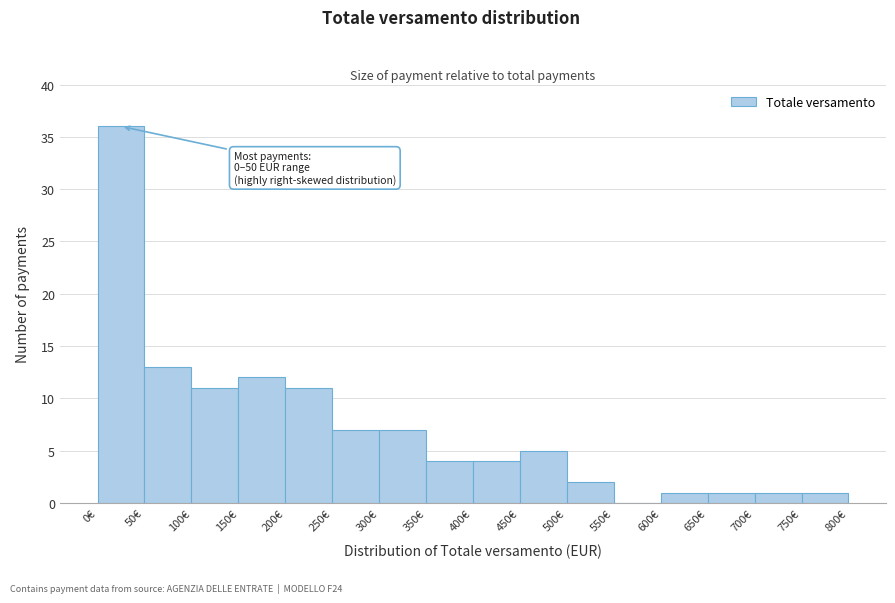

Over which range of the x-axis is the bar tallest?

0 to 50